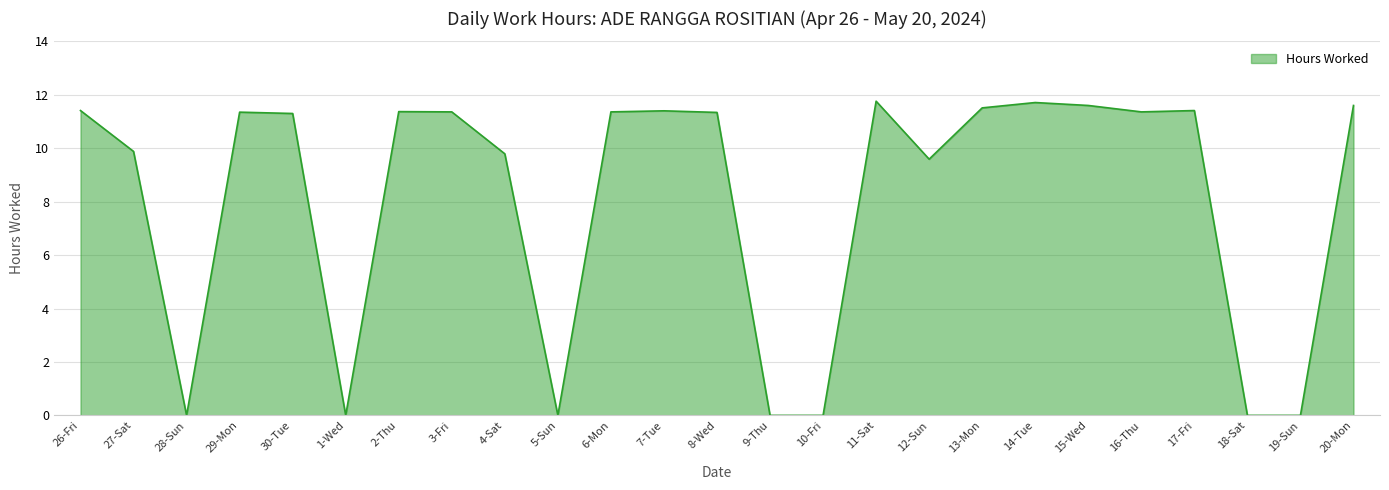

Is it true that the value at 15-Wed is 11.6?

True